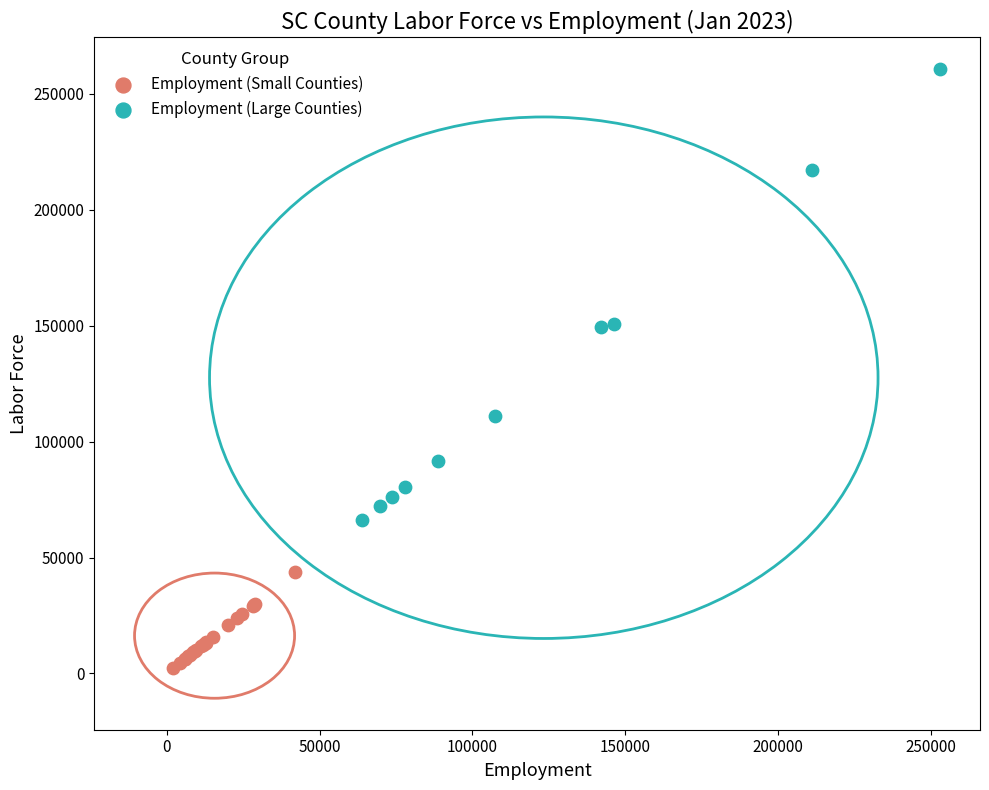

Which series contains the highest Y value?

Employment (Large Counties)